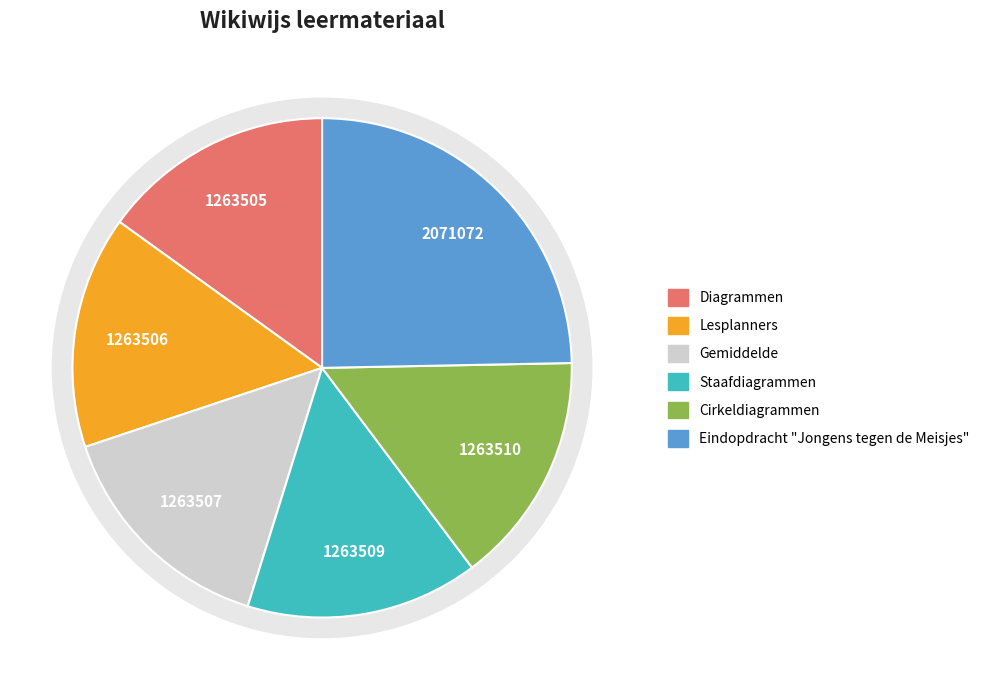

Which category has the smallest portion of the pie?

Diagrammen